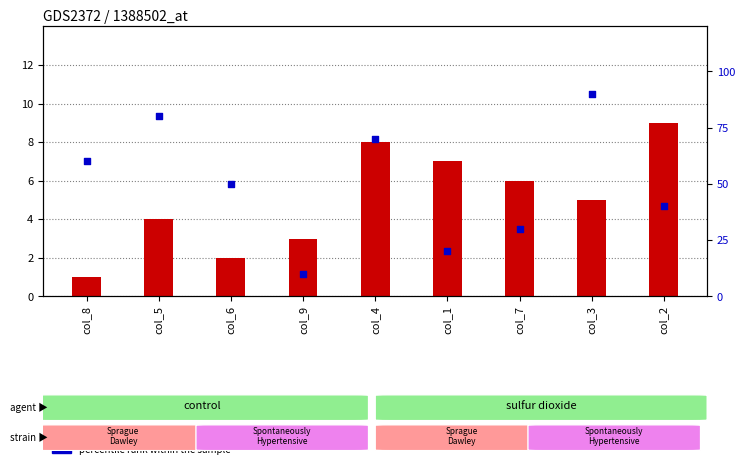

At how many categories does at least one series exceed 45?

5